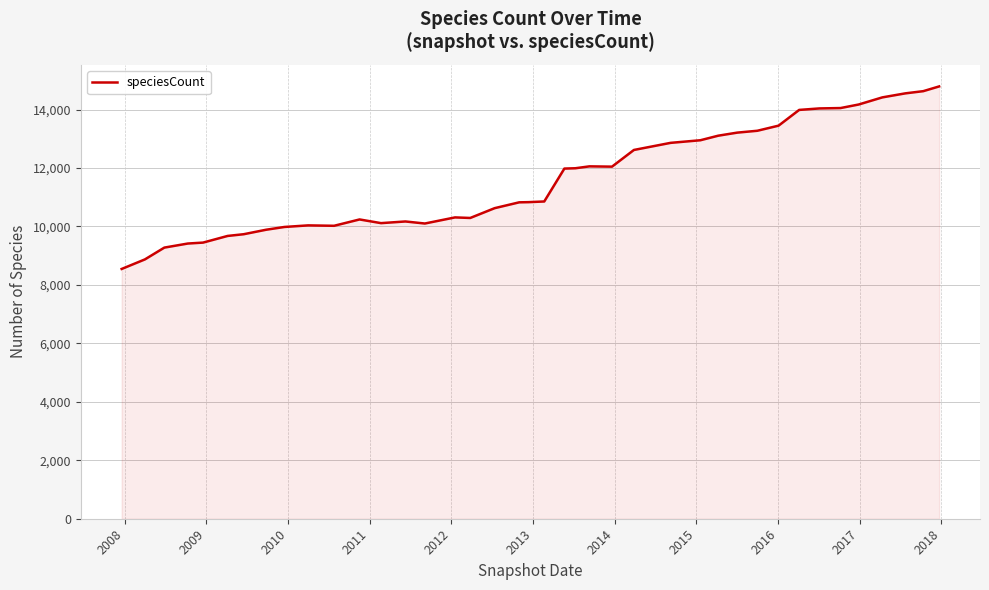

How many lines are shown in the chart?

1